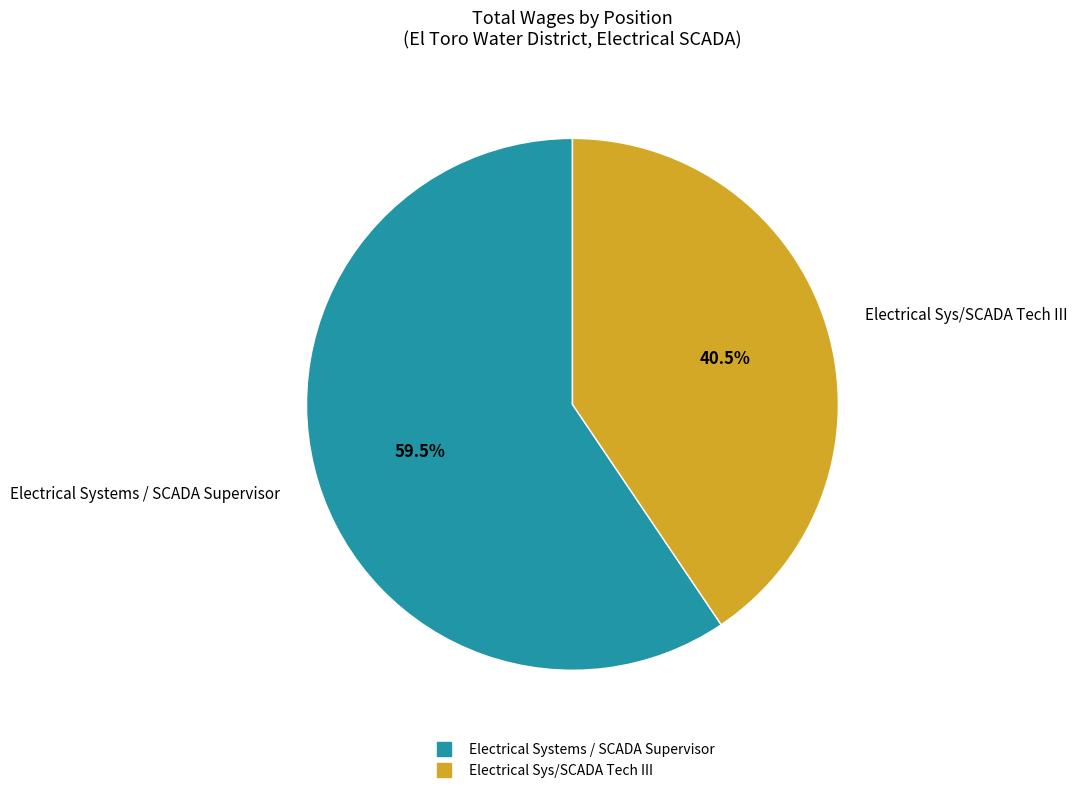

Does any single category account for the majority?

Yes